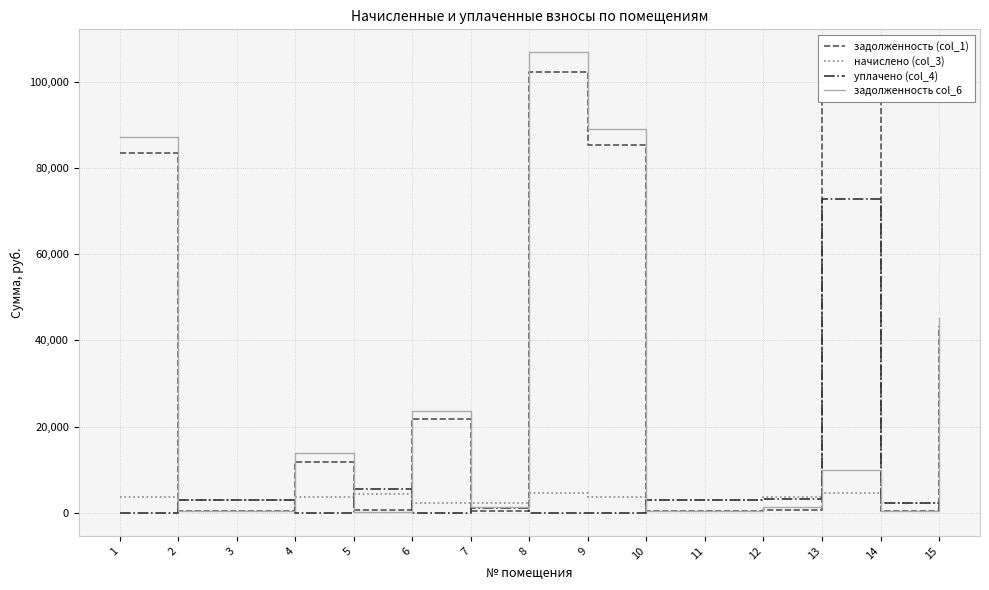

True or false: уплачено (col_4) has a value of 100731.9 at 13.

False